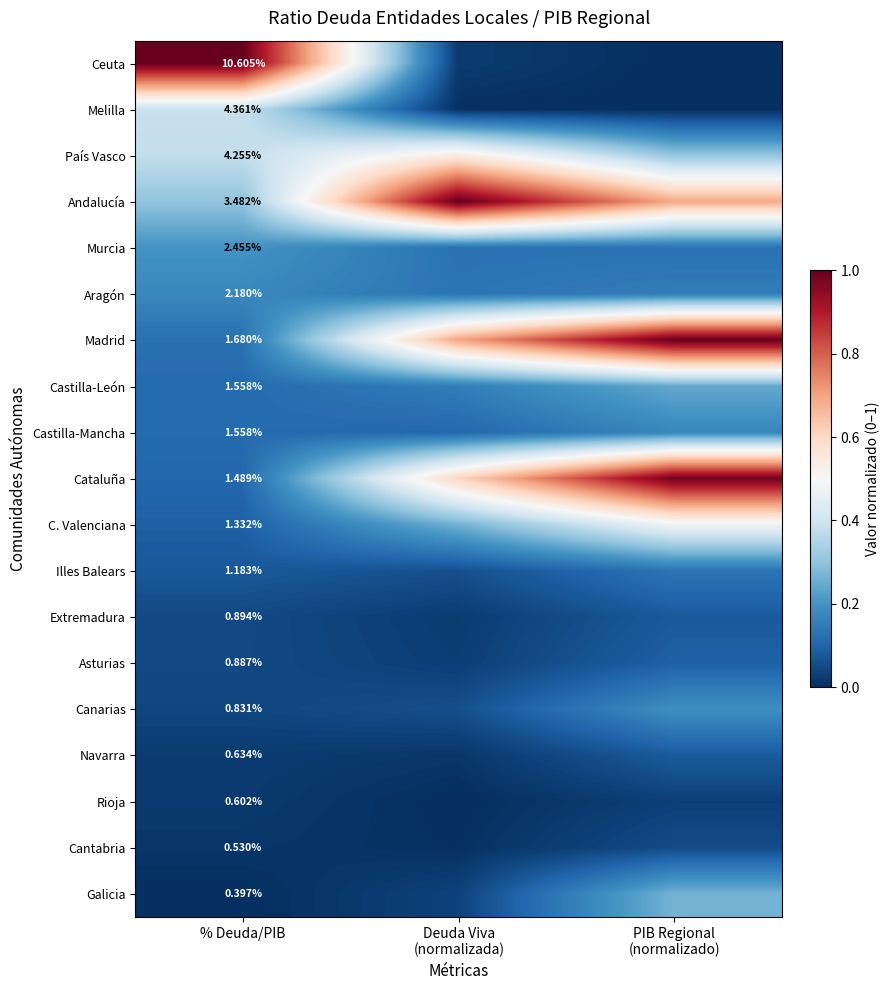

How many categories are shown in the chart?

3